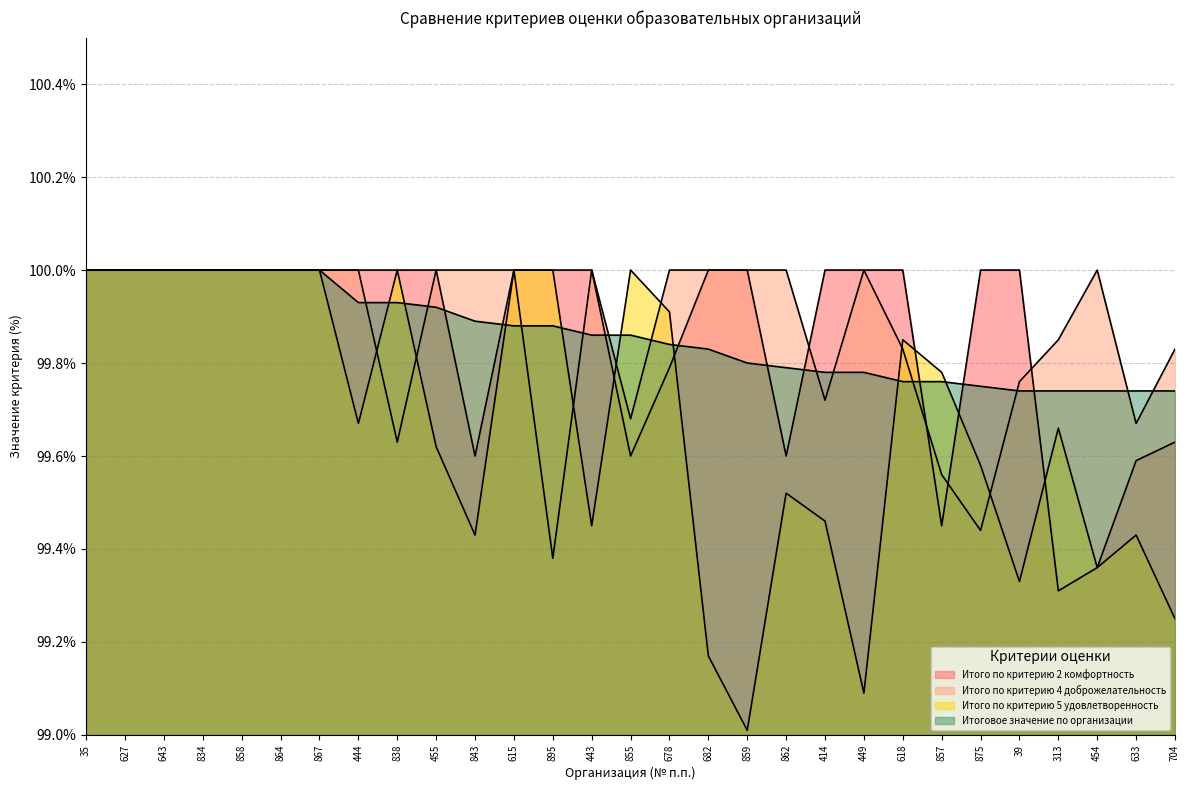

True or false: Итоговое значение по организации has a value of 99.8 at 857.

True